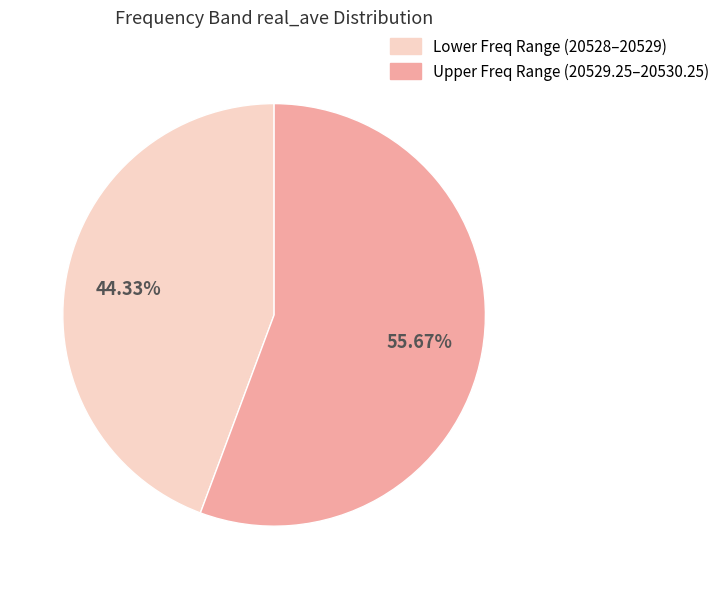

Is there a majority slice in this chart?

Yes